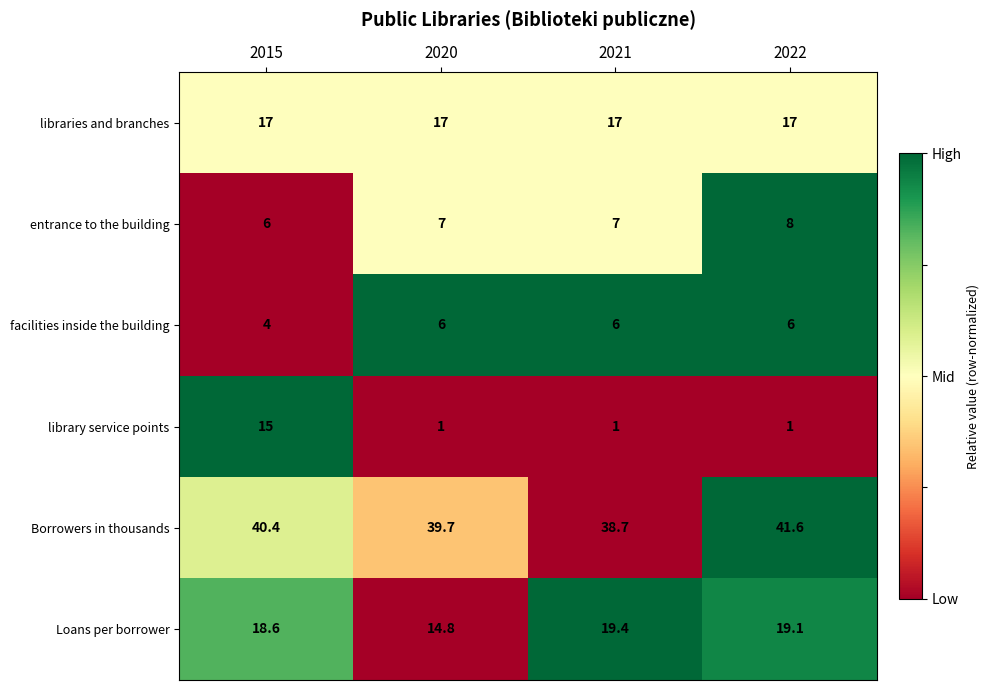

Between 2020 and 2021, which series saw the biggest shift?

Loans per borrower